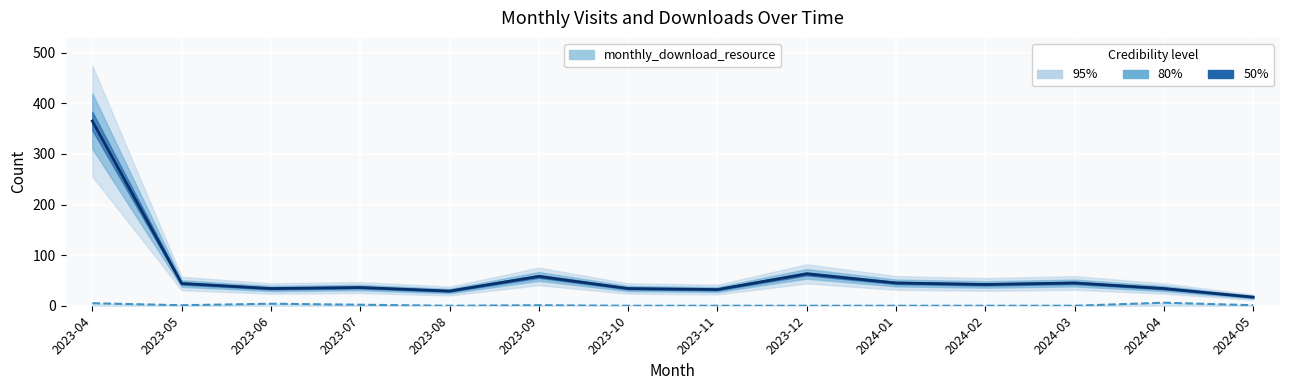

Is it true that the value at 2023-09 is 58?

True